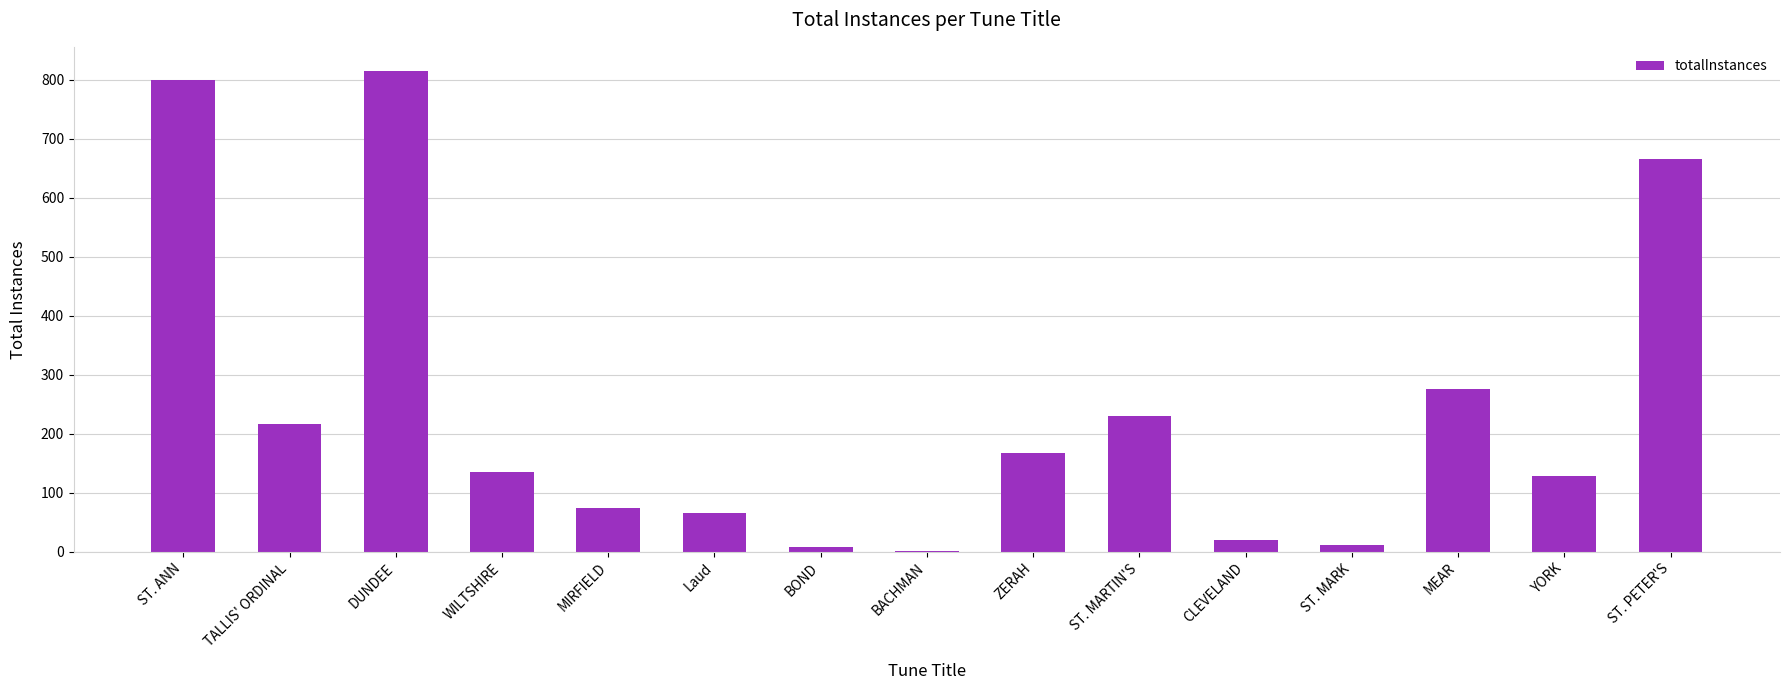

What is the sum of all values?

3618